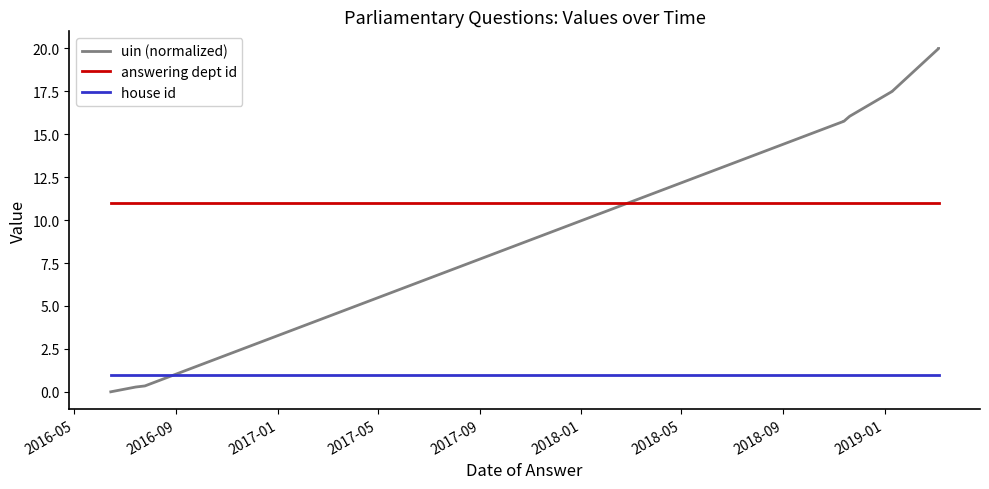

Does the chart have visible grid lines?

No